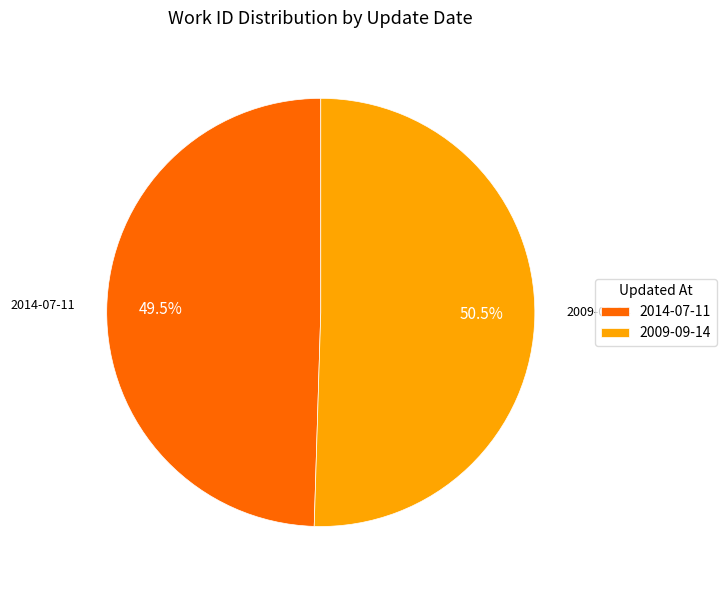

Which category has the smallest portion of the pie?

2014-07-11